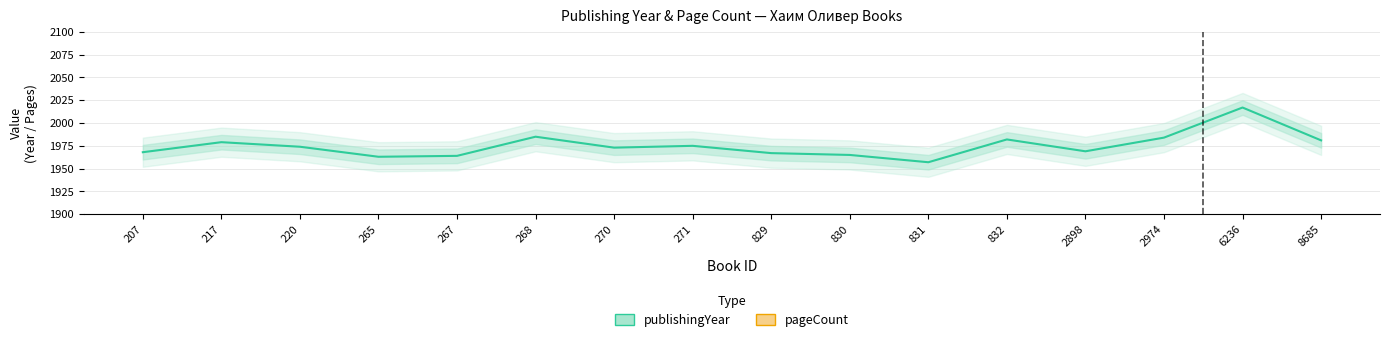

The pageCount series shows 342 at 268. True or false?

False